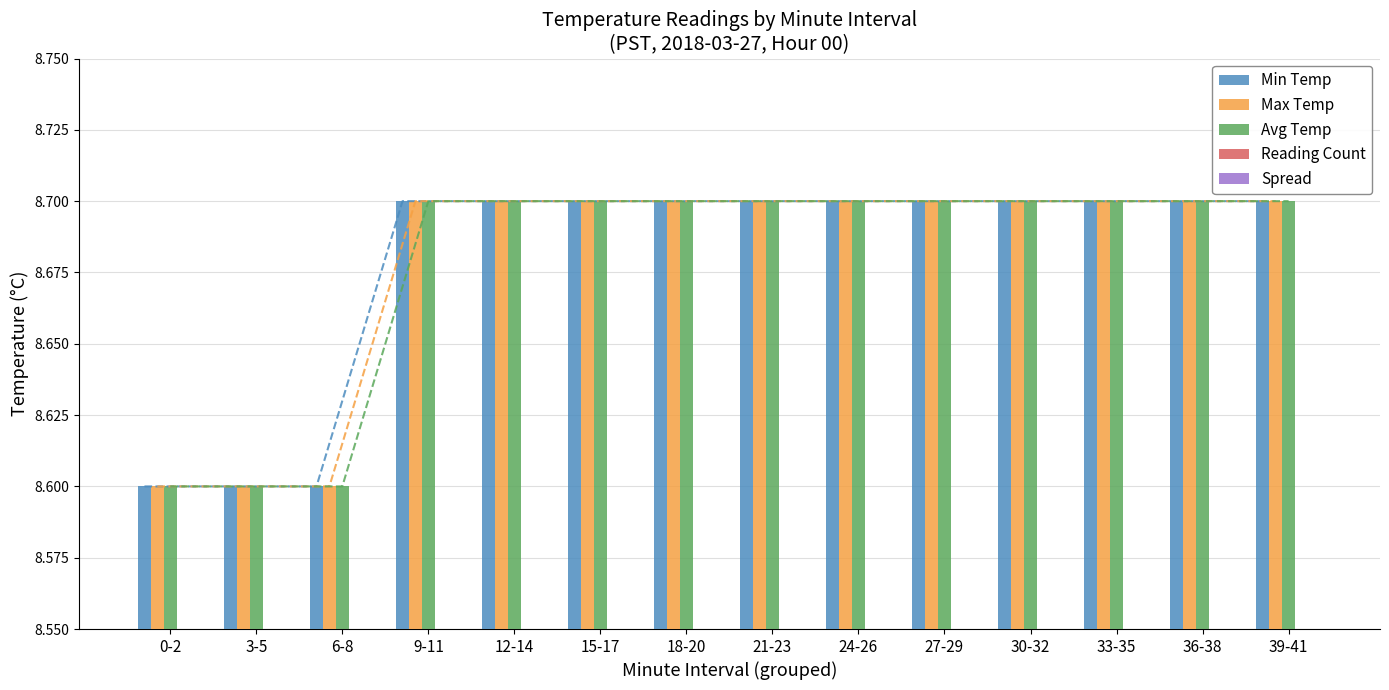

The Reading Count series shows 1.0 at 12-14. True or false?

False